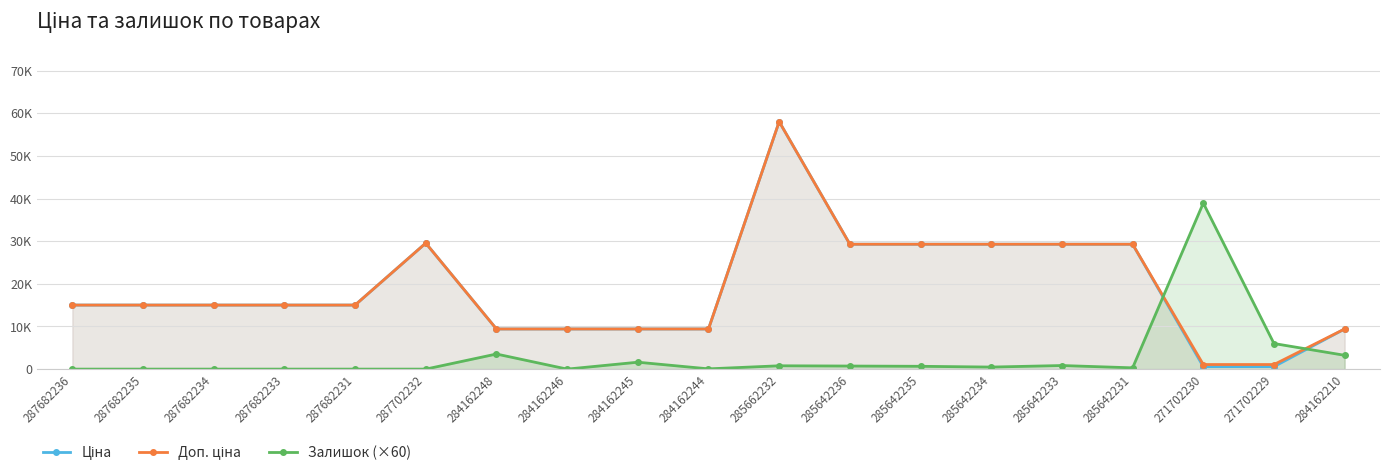

At which label is Доп. ціна closest to 29555?

287702232